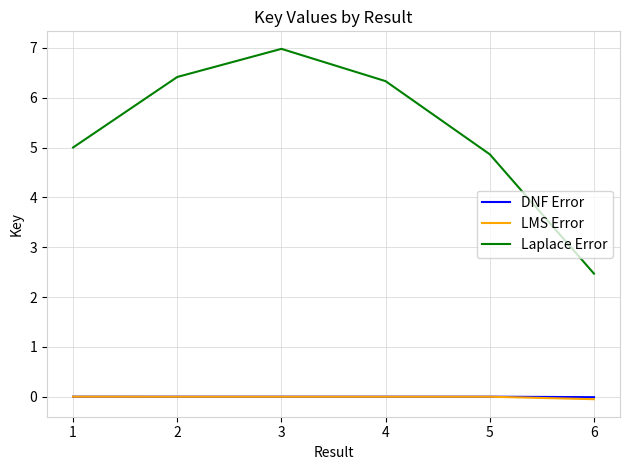

True or false: Laplace Error and DNF Error cross at least once.

False